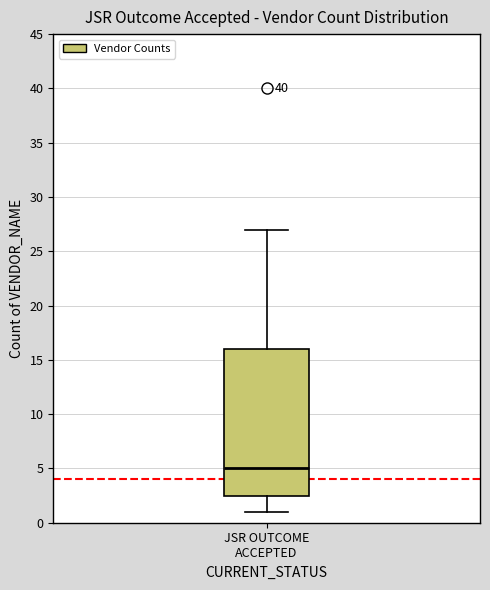

Read this box plot against the y-axis: the position of the median line, the range covered by the box, and the ends of both whiskers. The values are not printed on the chart, so give them approximately, as read against the axis.

median 5.0, box 2.5 to 16.0, whiskers 1.0 to 27.0